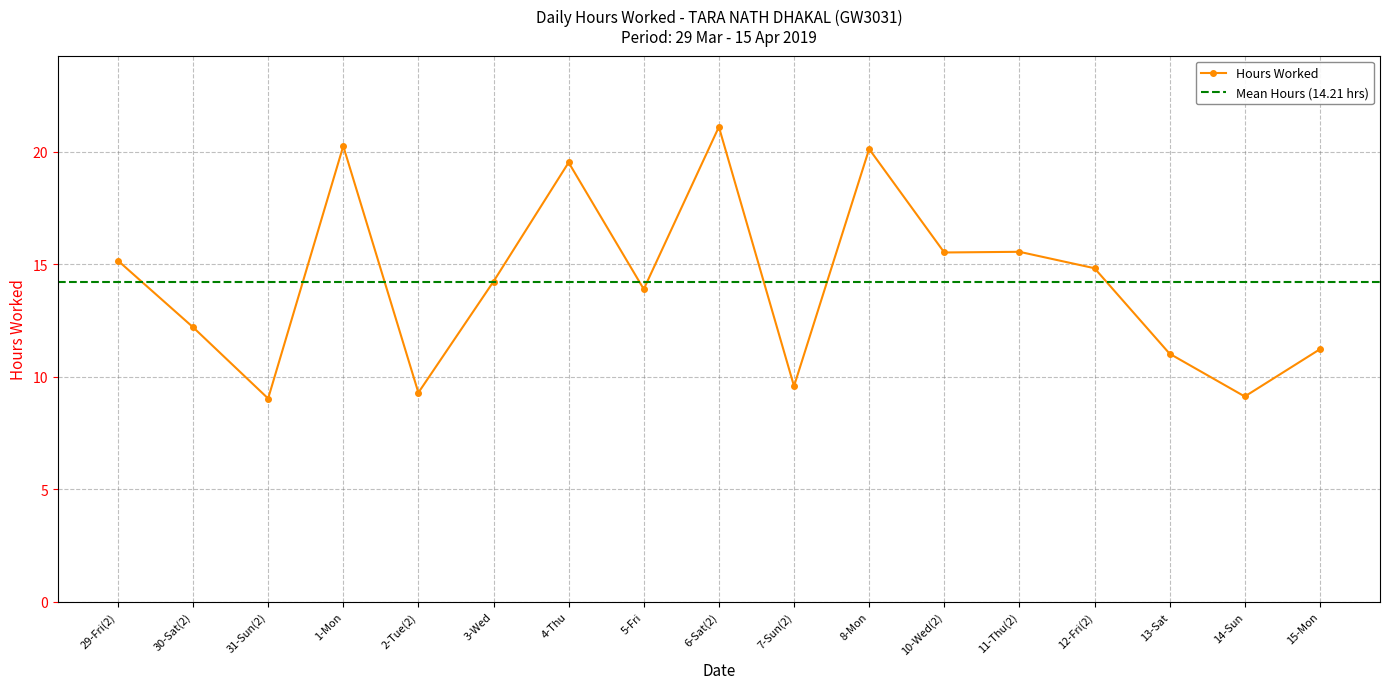

What is the approximate value at 11-Thu(2)?

15.6